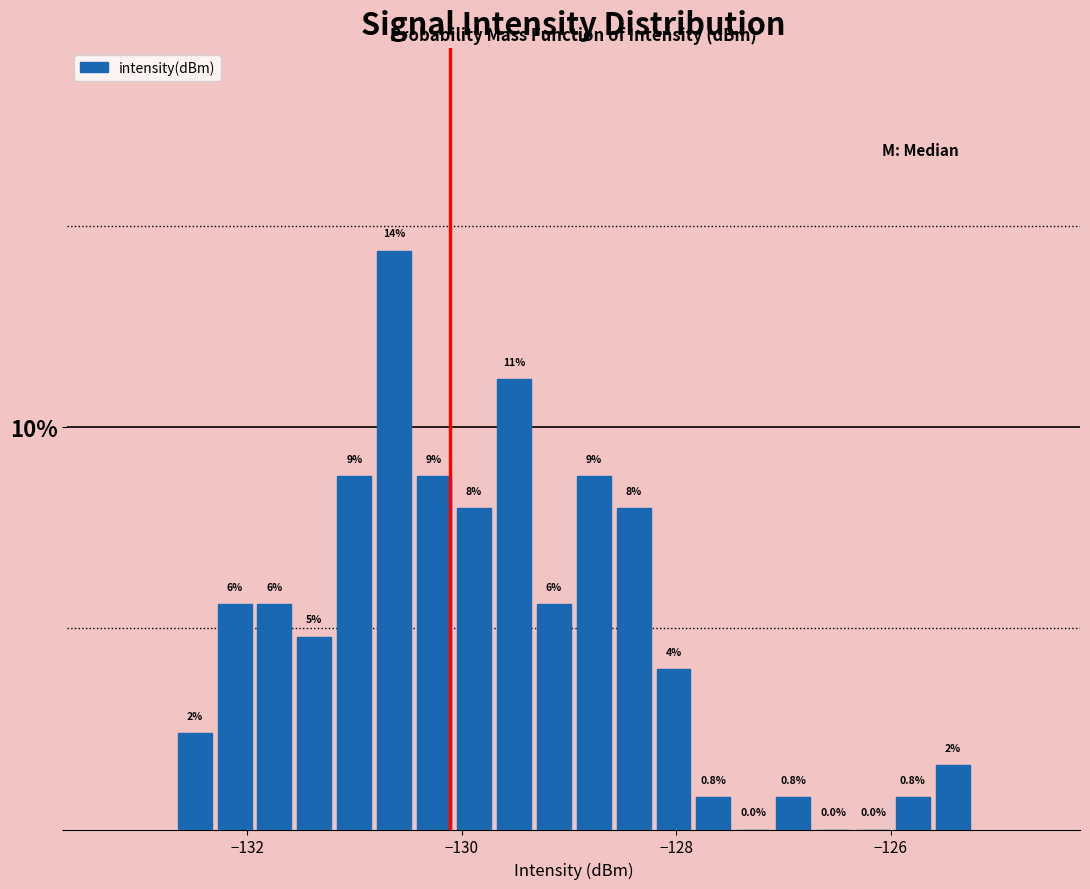

Around what value on the x-axis is the tallest bar? Give the approximate position of its centre, as read against the axis.

-130.6